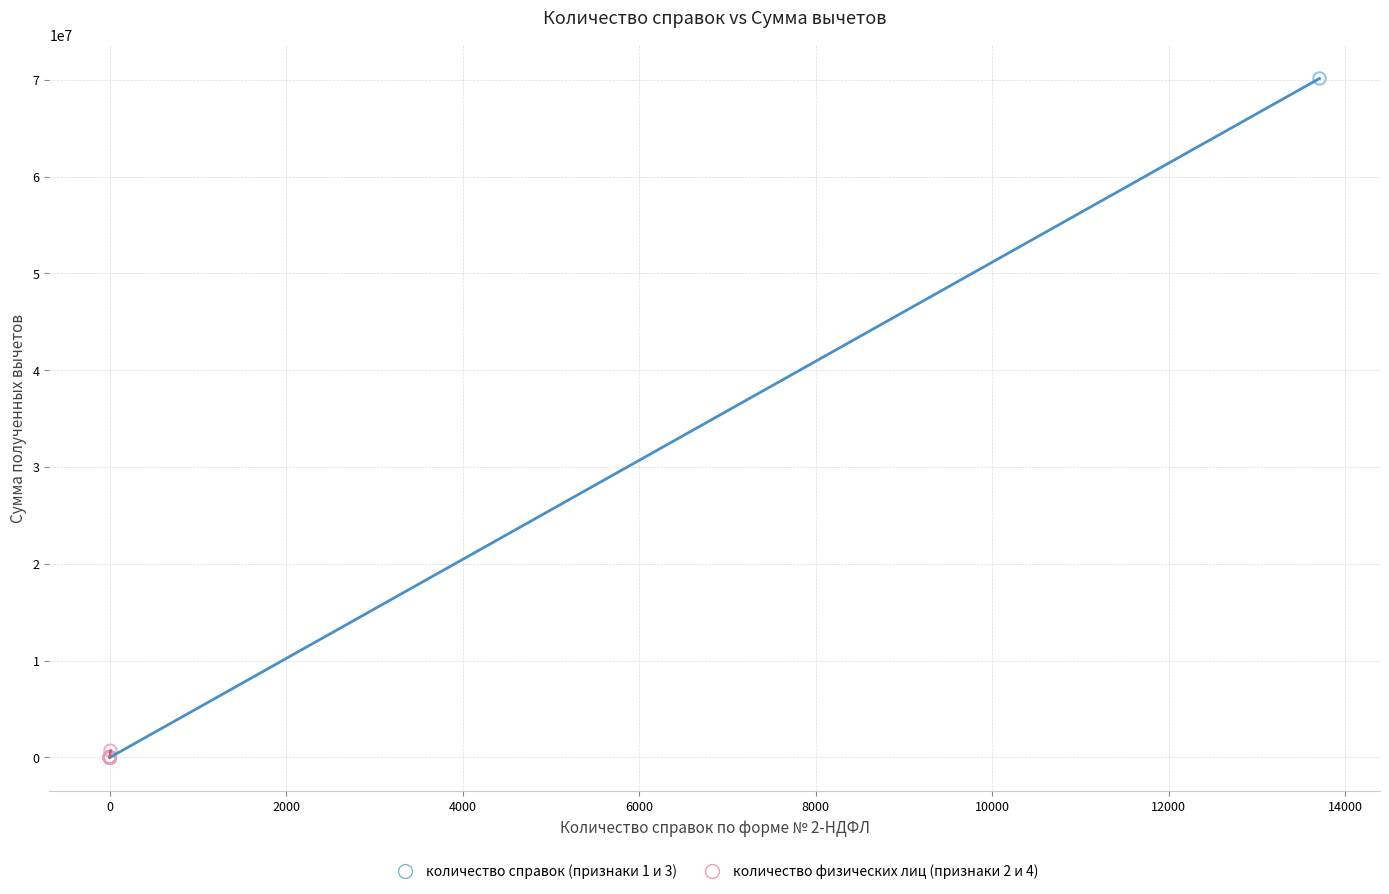

Which series has the widest spread of Y values?

количество справок (признаки 1 и 3)